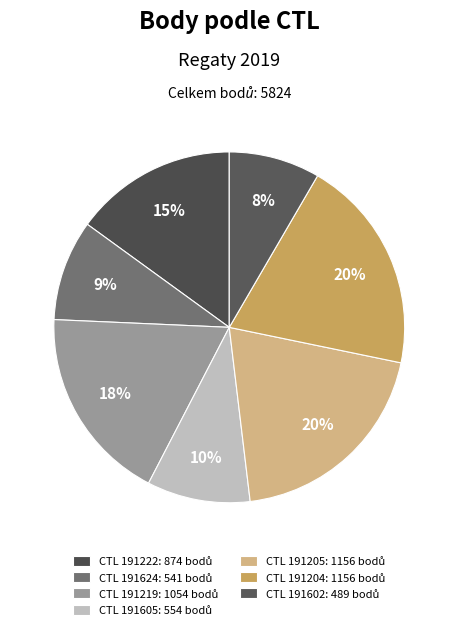

How many slices are in this pie chart?

7